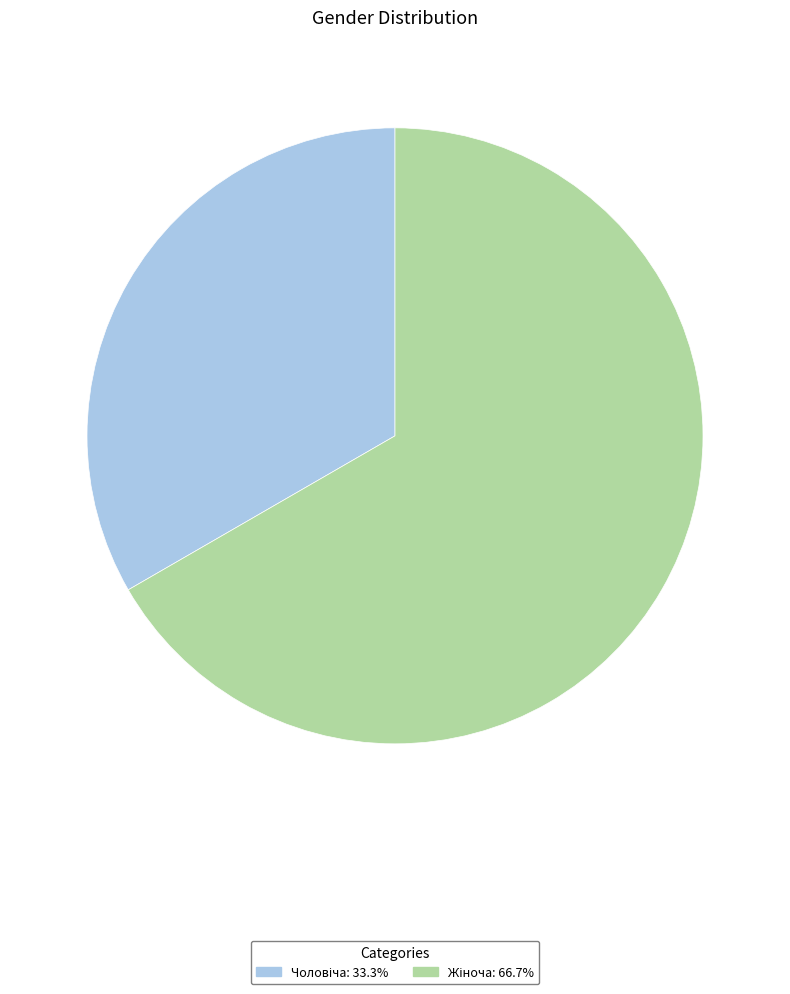

Is there a majority slice in this chart?

Yes